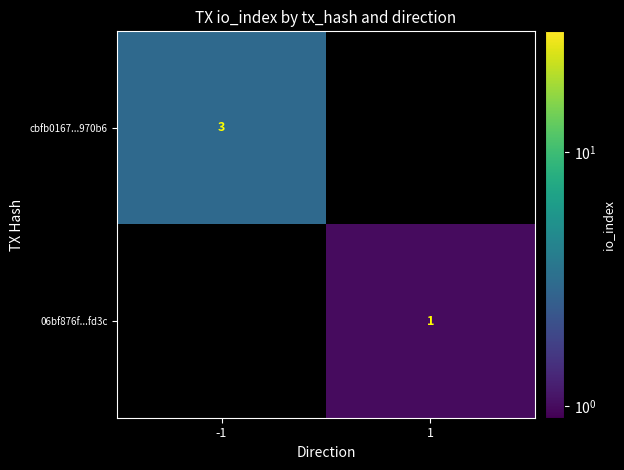

At how many categories does at least one series exceed 2?

1